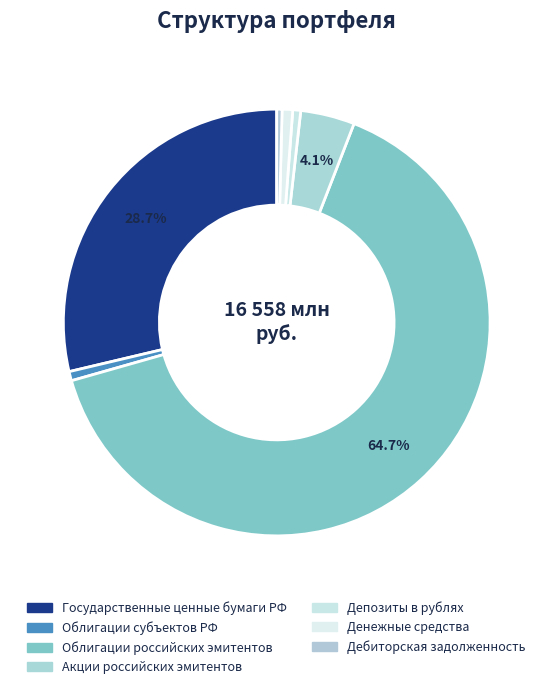

To the nearest percent, what is the average slice percentage?

14%